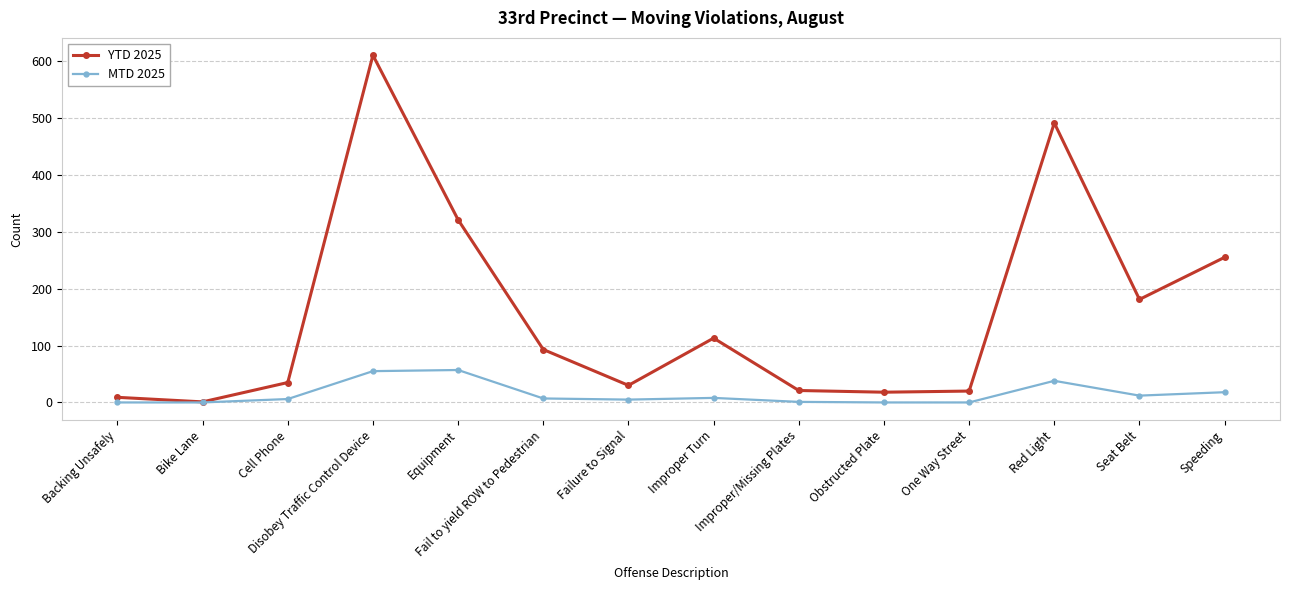

Which category has the highest value in the YTD 2025 series?

Disobey Traffic Control Device